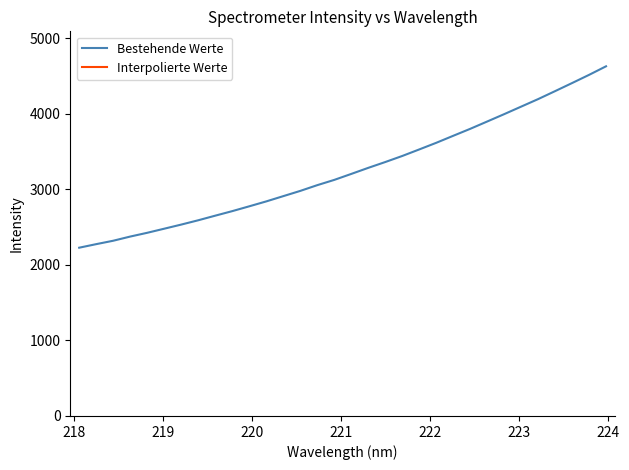

What is the maximum value shown in the chart?

4630.2